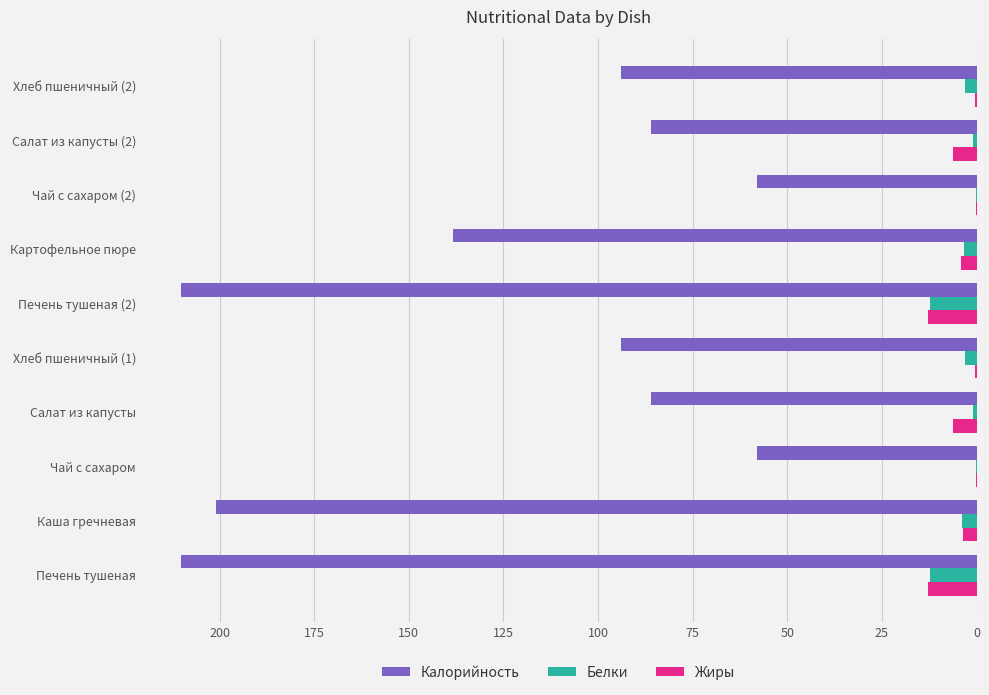

What is the maximum value shown in the chart?

210.3